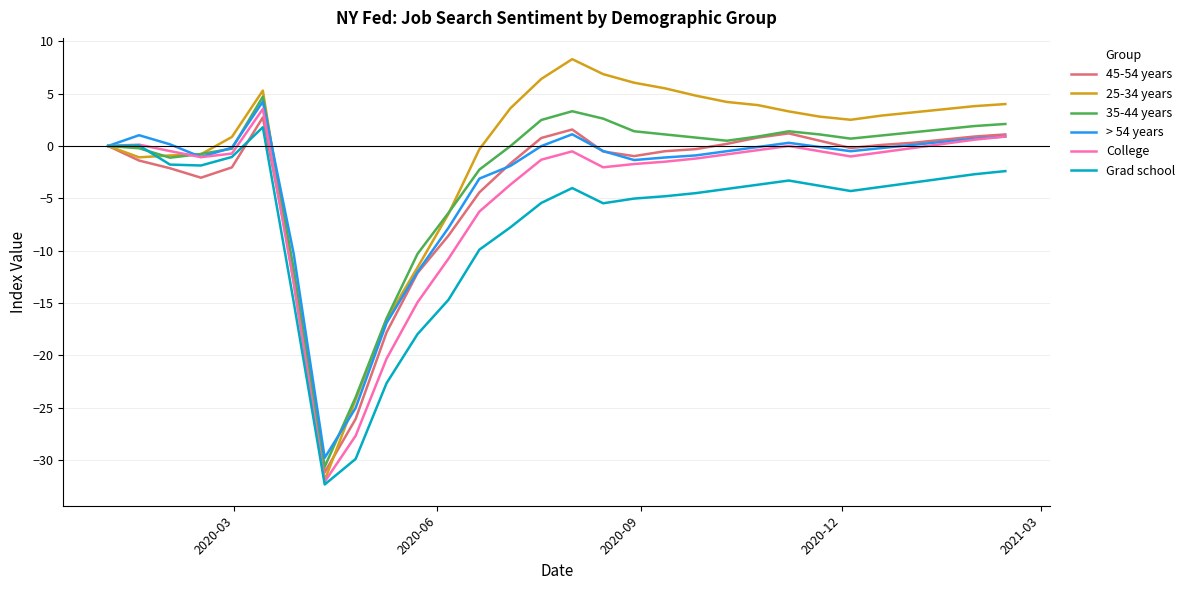

What is the average value of the 25-34 years series?

-0.8